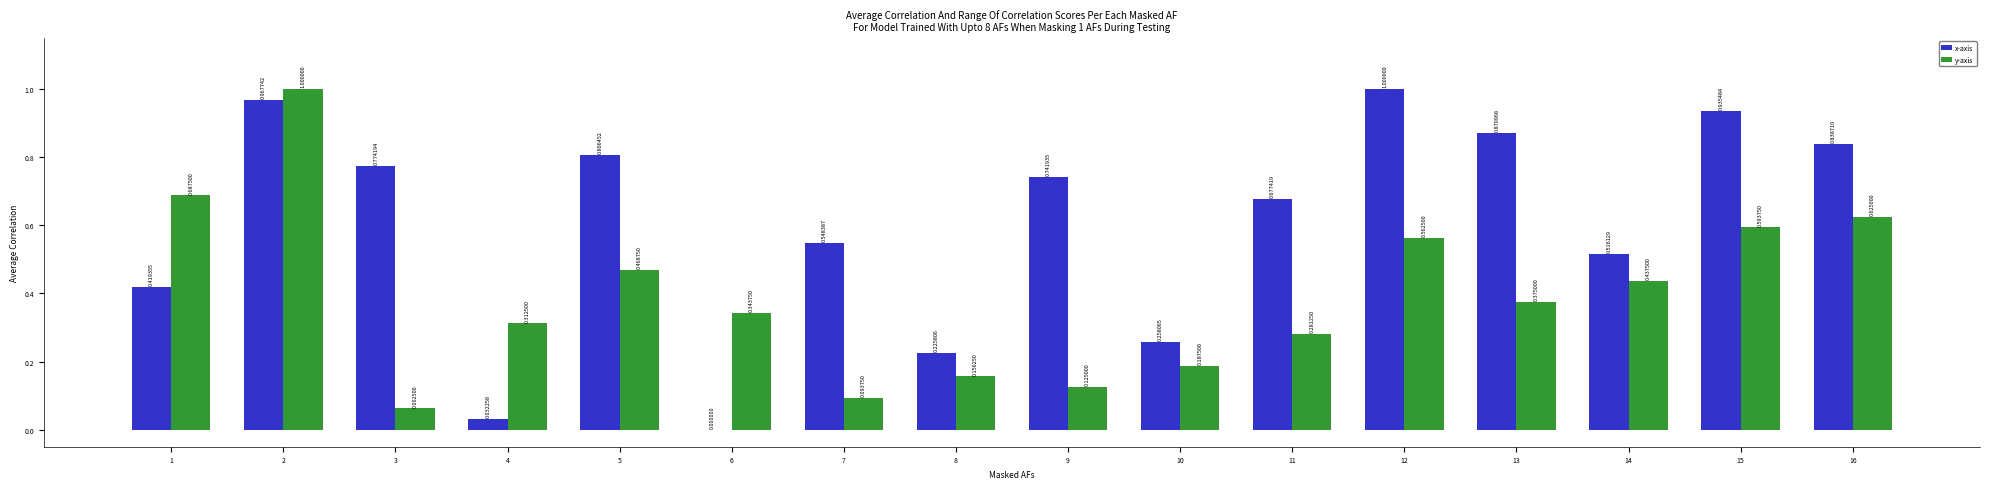

Is the value of x-axis at 16 greater than the value of y-axis at 2?

No